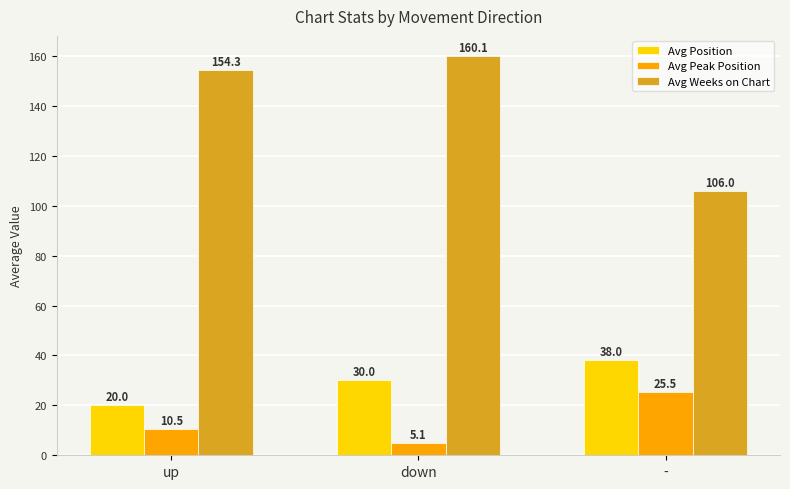

What is the average value of the Avg Weeks on Chart series?

140.1